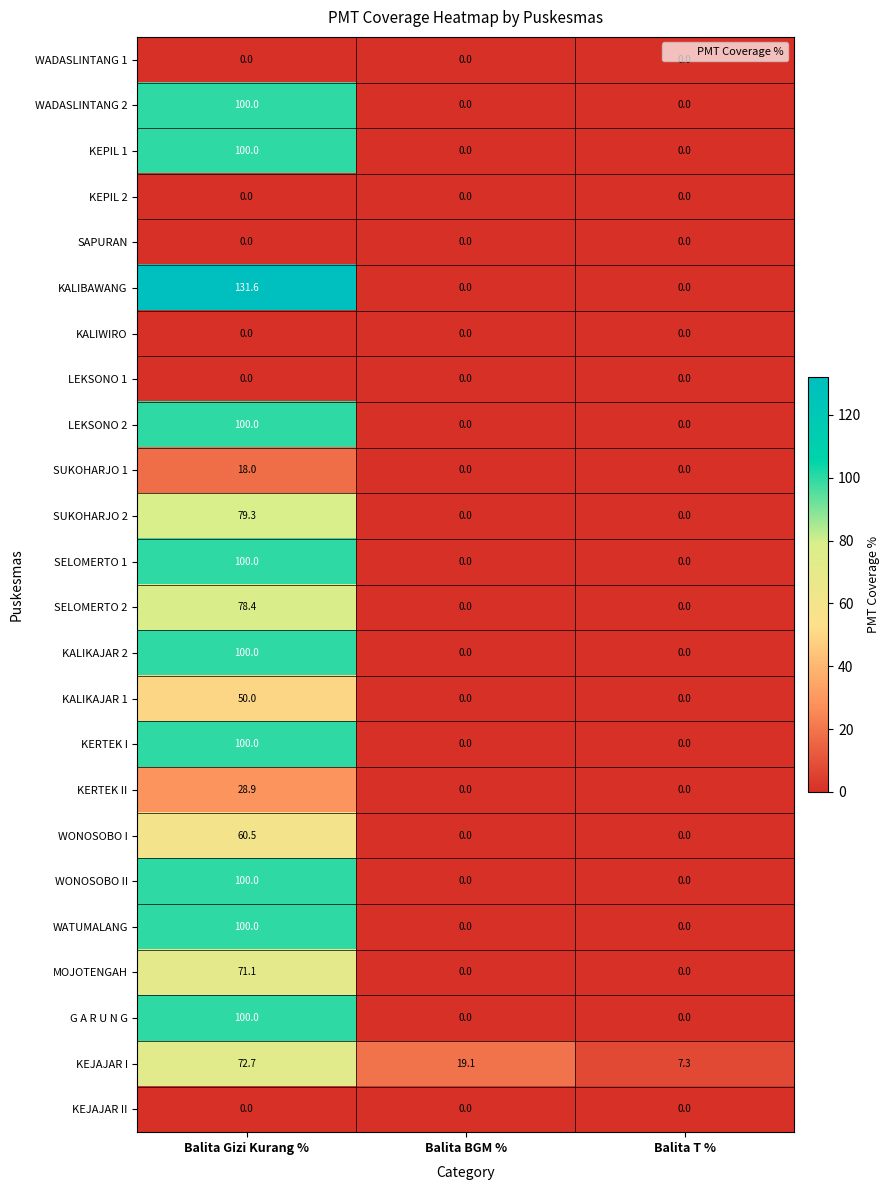

What is the difference between the WONOSOBO I values at Balita Gizi Kurang % and Balita T %?

60.5